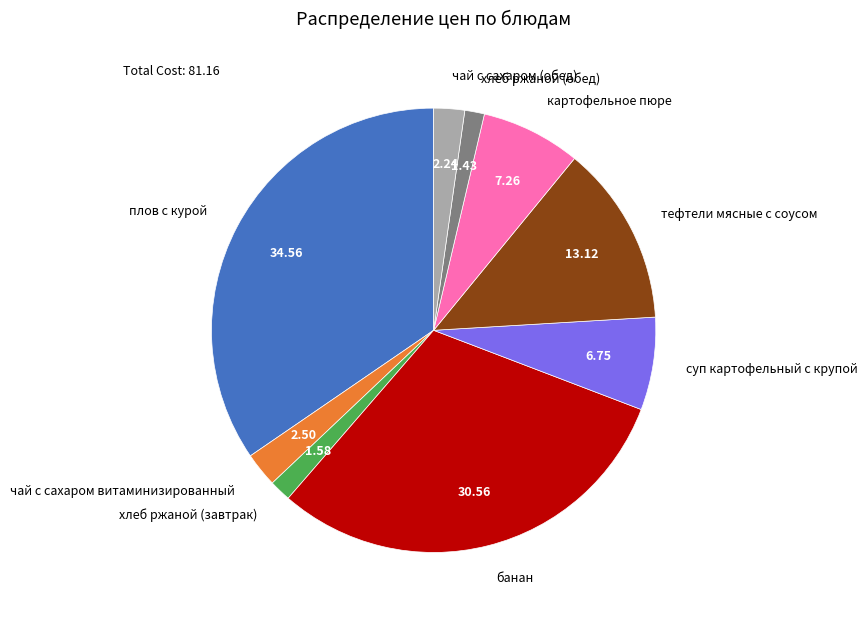

Is the sum of суп картофельный с крупой and чай с сахаром (обед) greater than half?

No